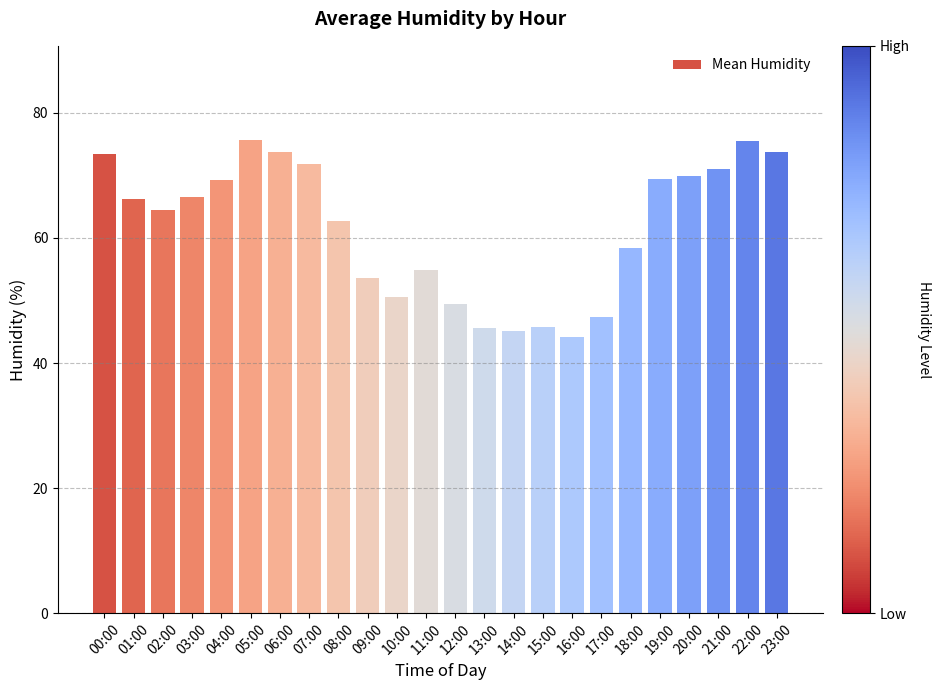

What position from the right is 13:00?

11